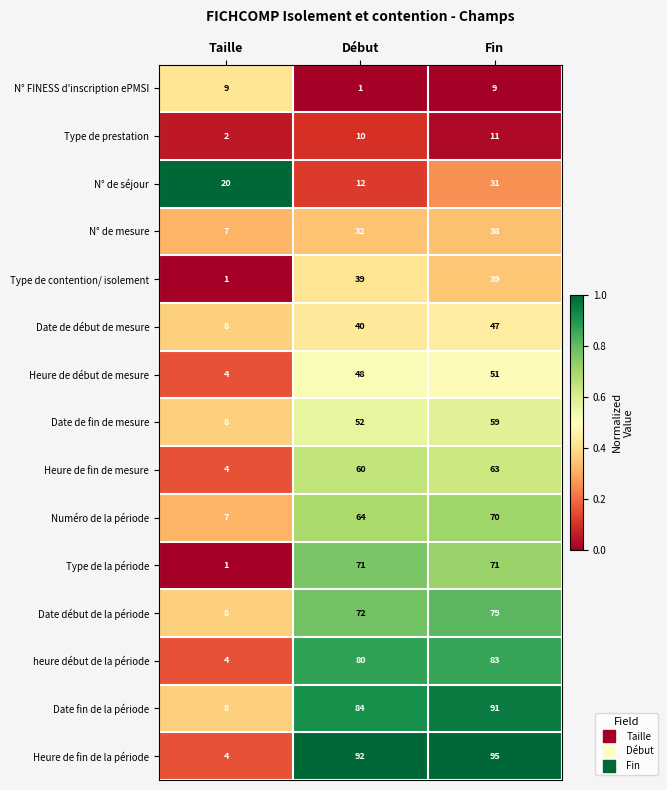

The value of Heure de fin de mesure at Fin is 63. True or false?

True